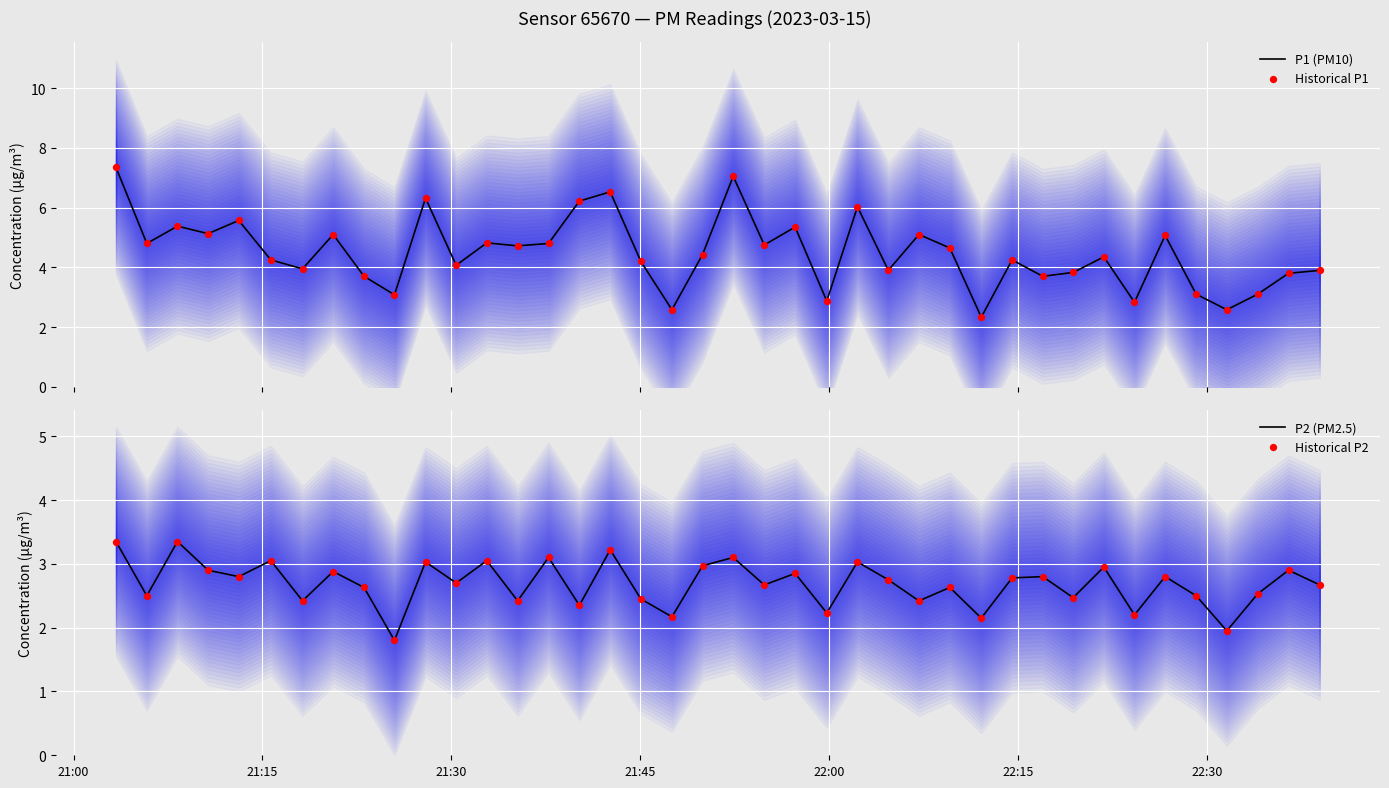

At which category is the sum across all series the highest?

21:00